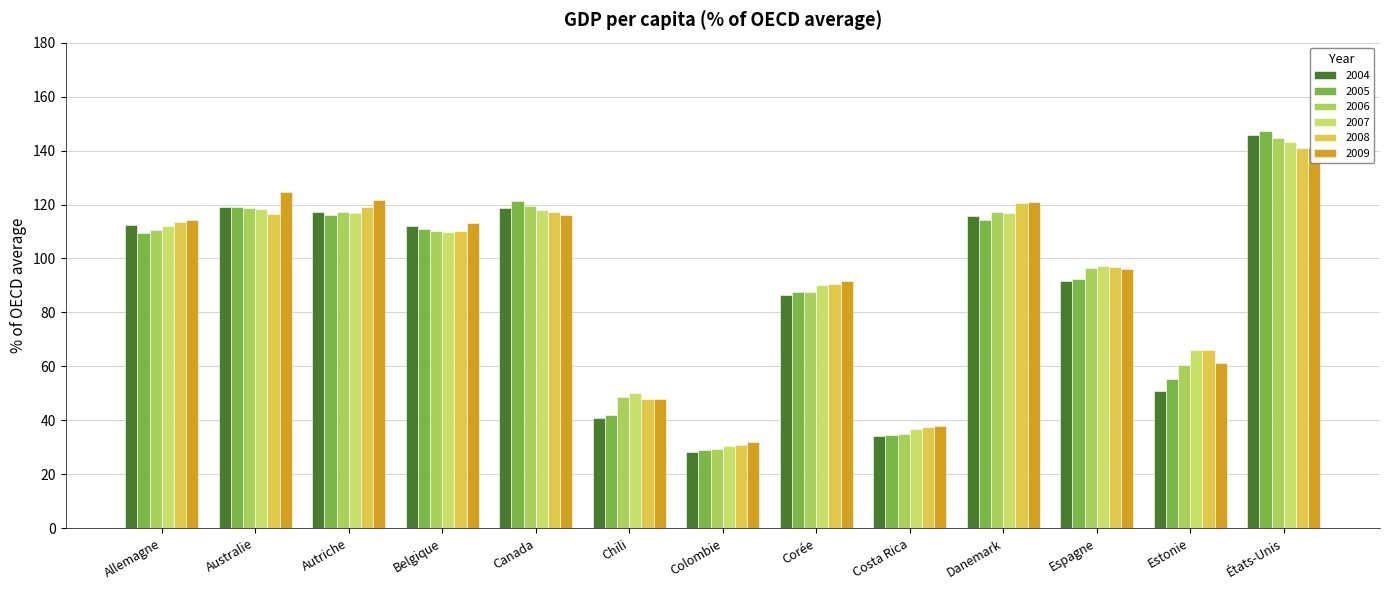

Does the chart contain stacked bars?

No